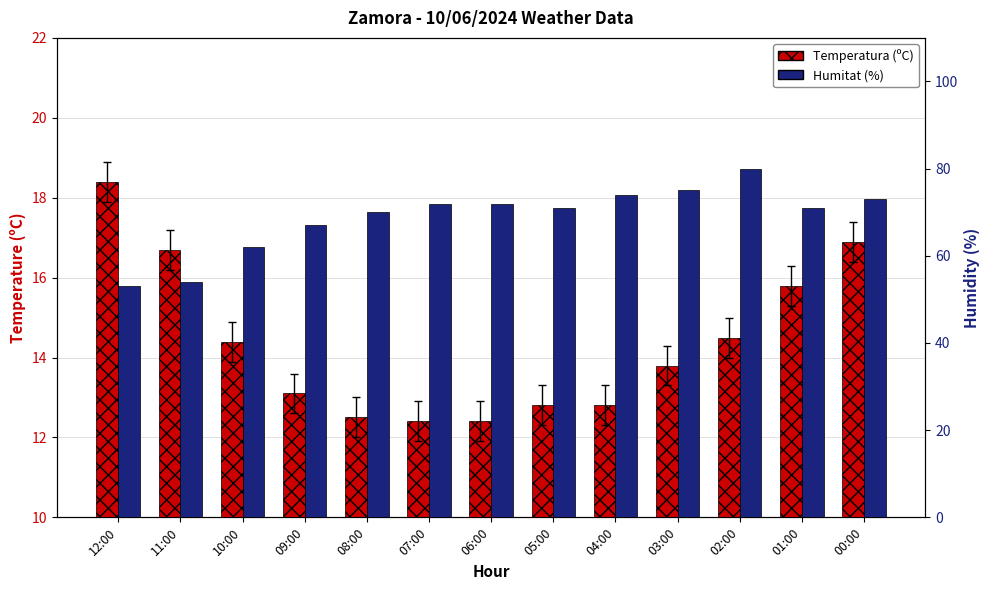

Which series changed the most between 04:00 and 02:00?

Humitat (%)